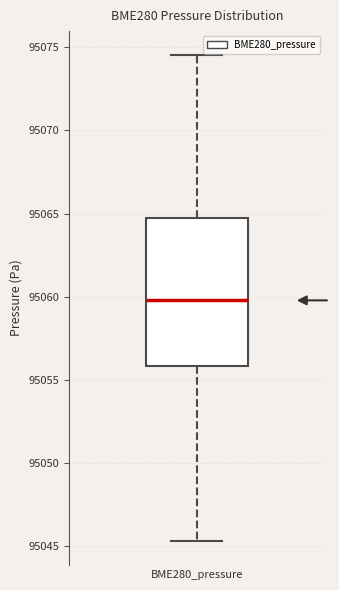

Transcribe this box plot: give where the median line is, the range the box spans, and where the two whiskers end, as read against the y-axis. The values are not printed on the chart, so give them approximately, as read against the axis.

median 95060.0, box 95056.0 to 95064.5, whiskers 95045.5 to 95074.5